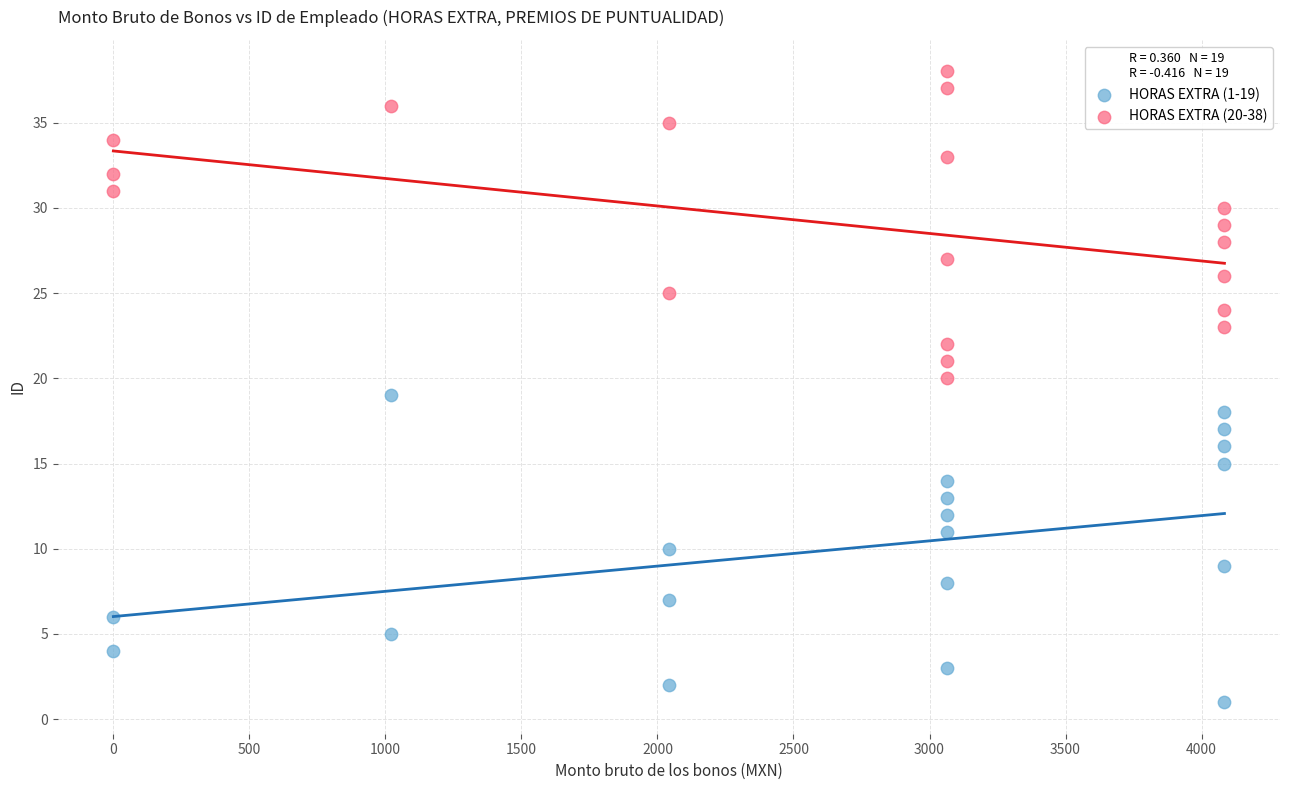

Which series contains the highest Y value?

HORAS EXTRA (20-38)